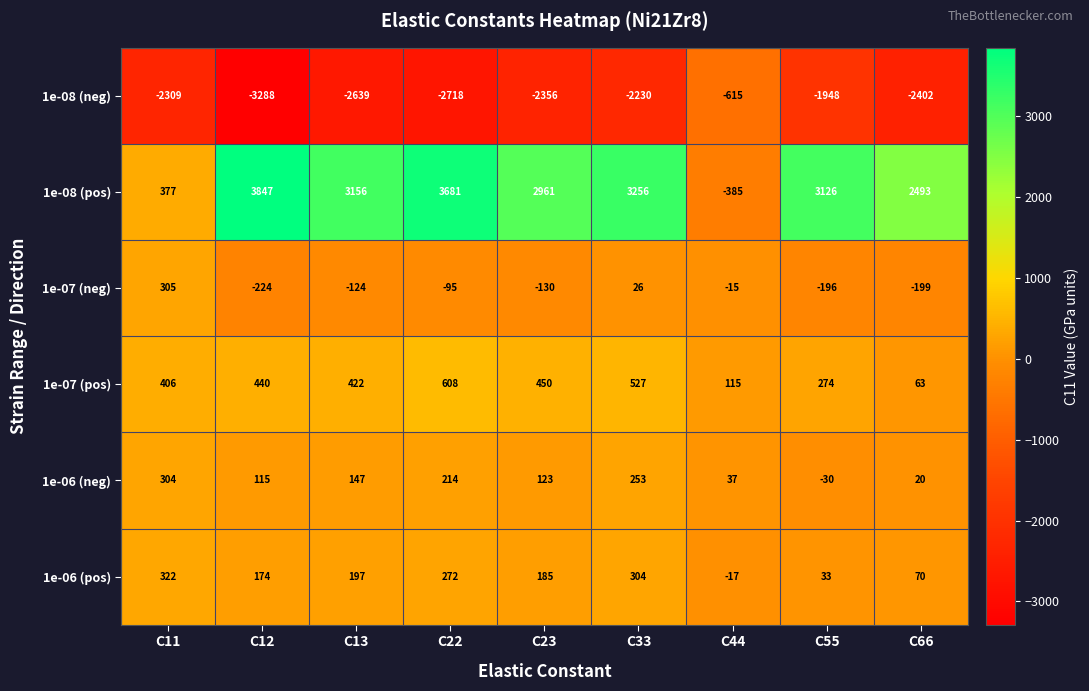

Which series has the widest spread of values?

1e-08 (pos)